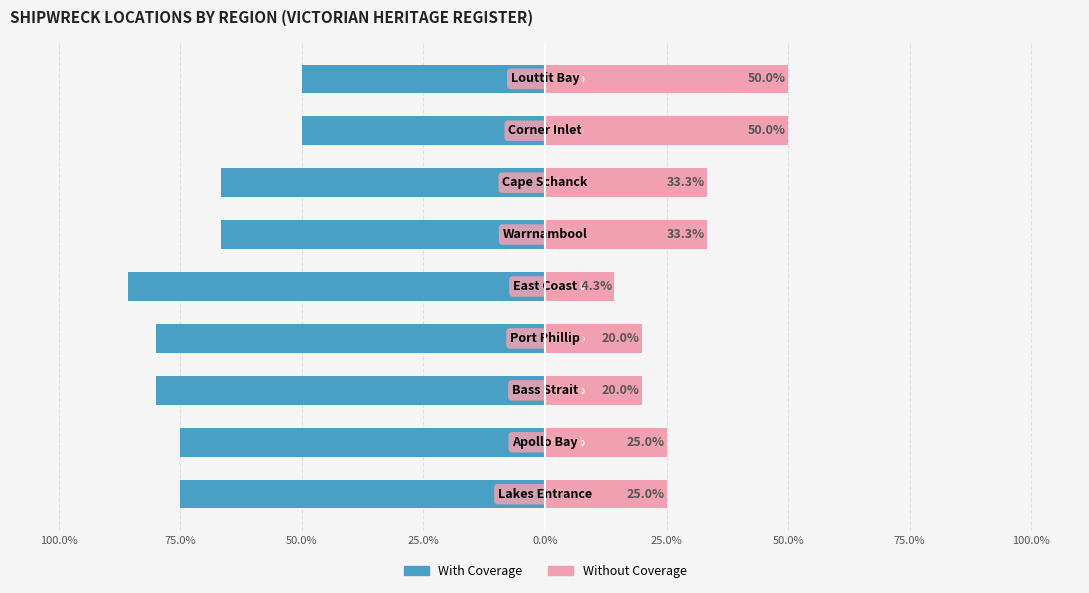

What are all the series names shown in the legend?

With Coverage, Without Coverage